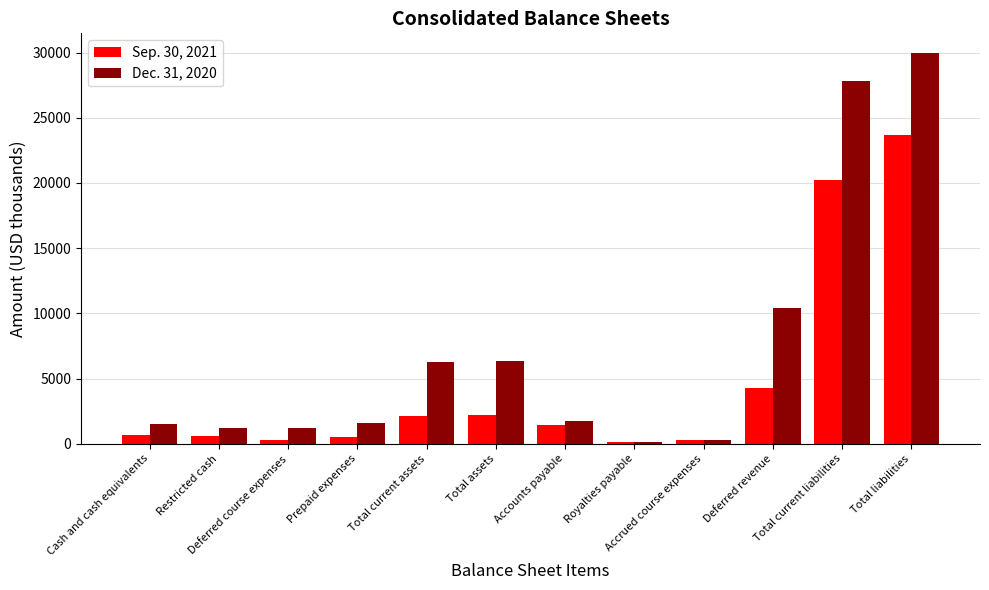

What is the difference between the Dec. 31, 2020 values at Total liabilities and Accounts payable?

28218